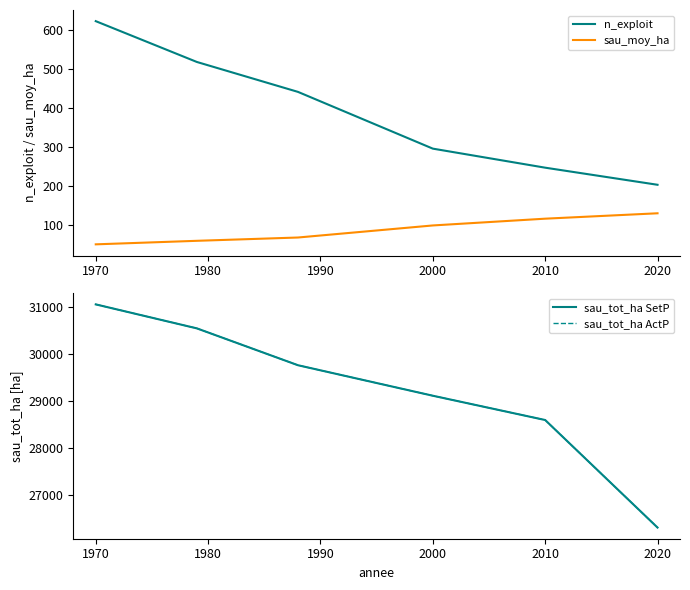

What is the minimum value shown in the chart?

49.8